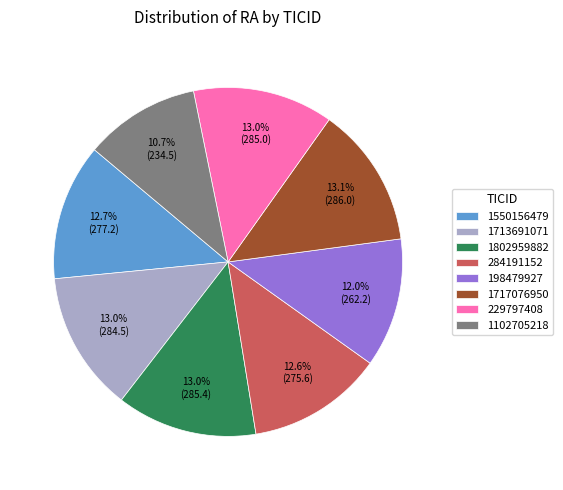

Count the number of slices in the pie.

8